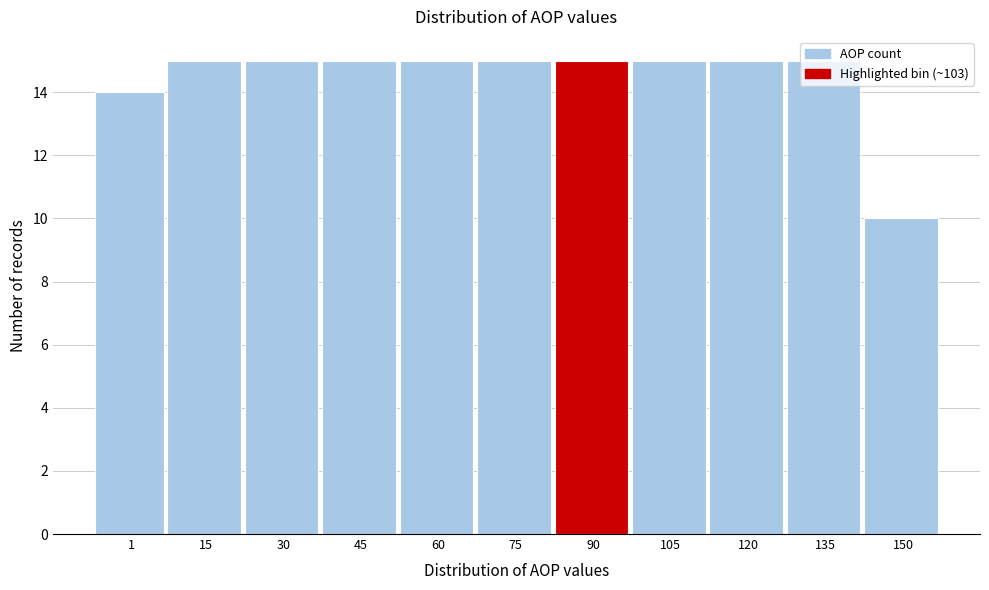

What is the ratio of the value at 15 to the value at 150?

1.5